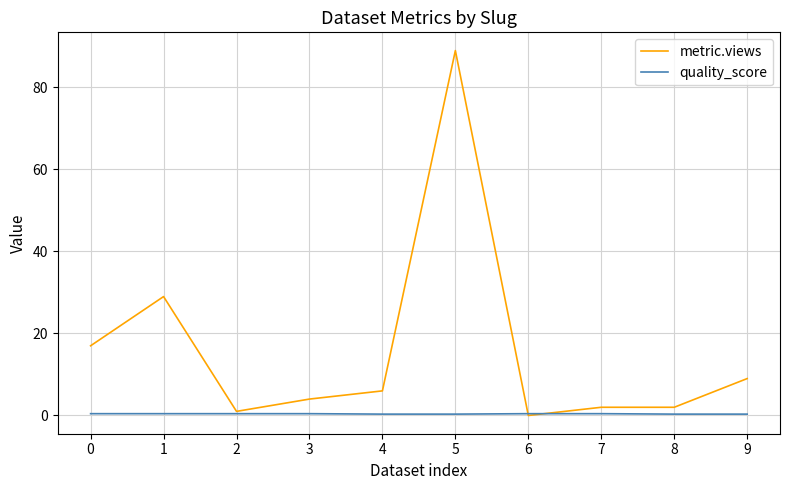

Rank the series by their maximum value, from highest to lowest.

metric.views, quality_score